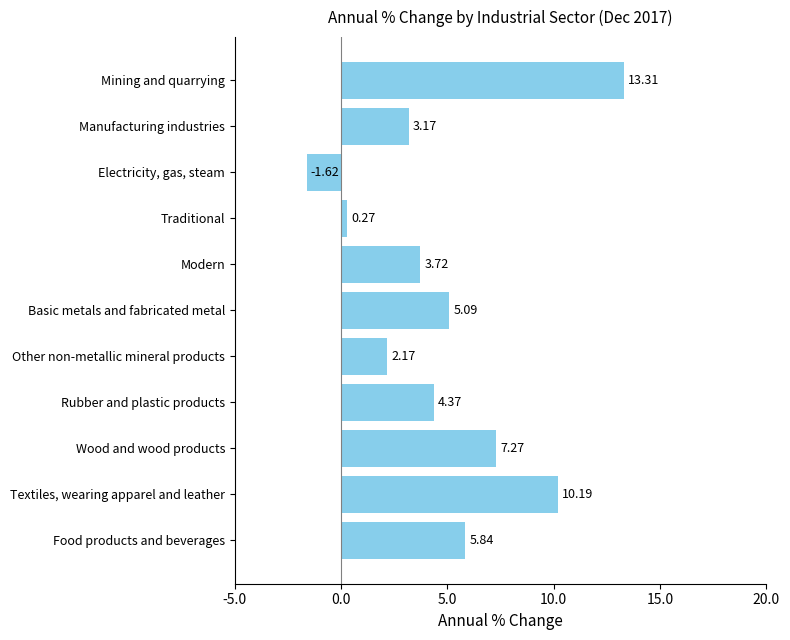

At which category does the chart reach its peak across all series?

Mining and quarrying